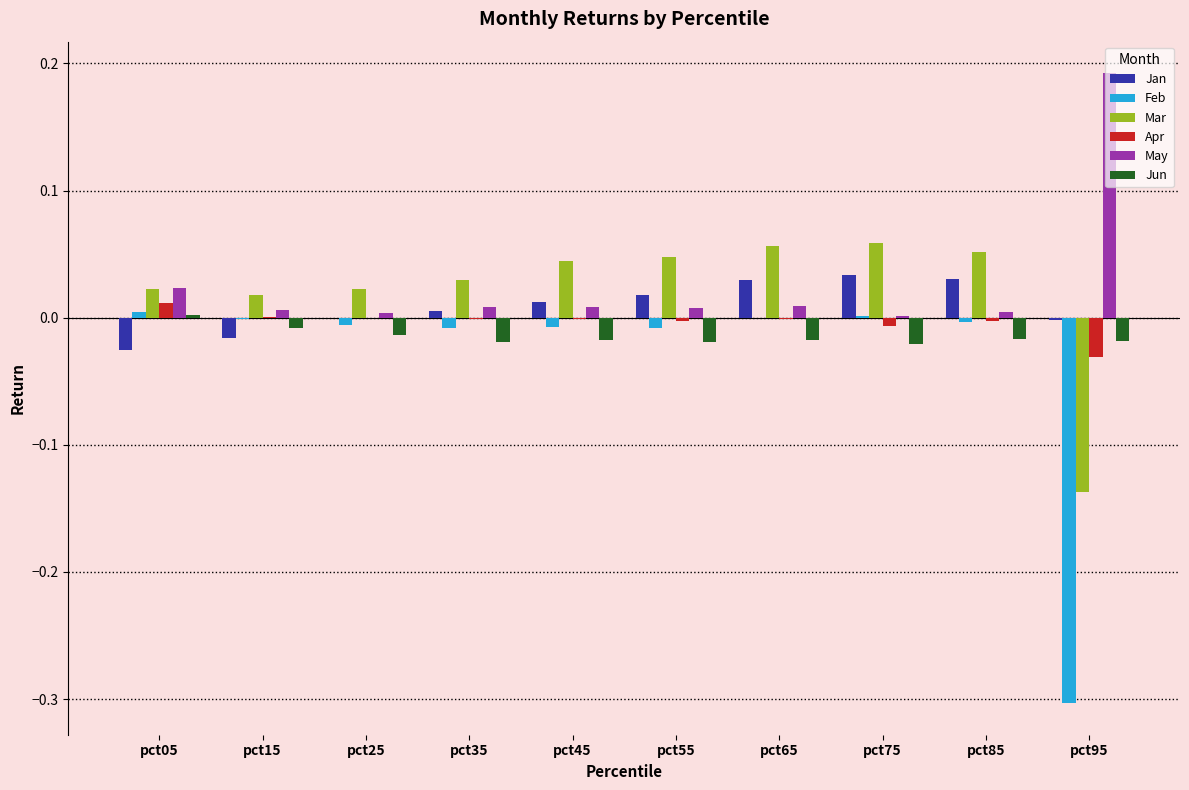

The Feb series shows -0.0 at pct85. True or false?

True